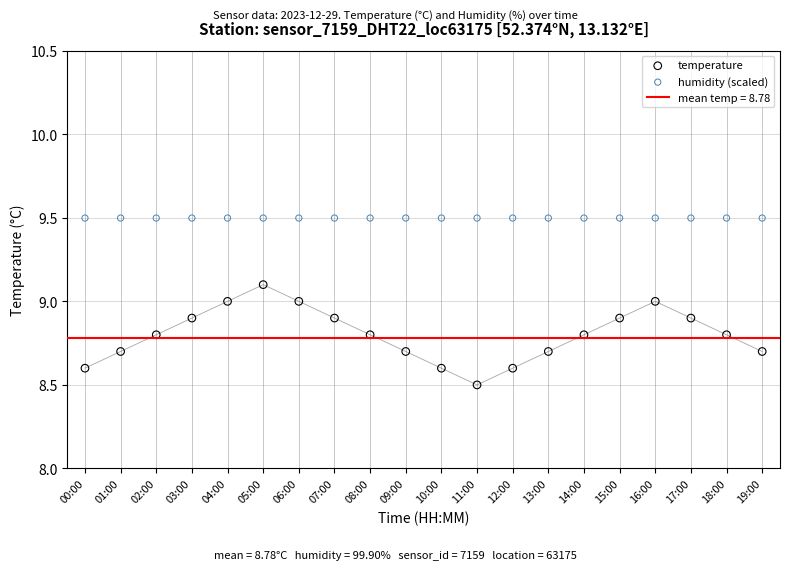

At which category is the sum across all series the highest?

05:00